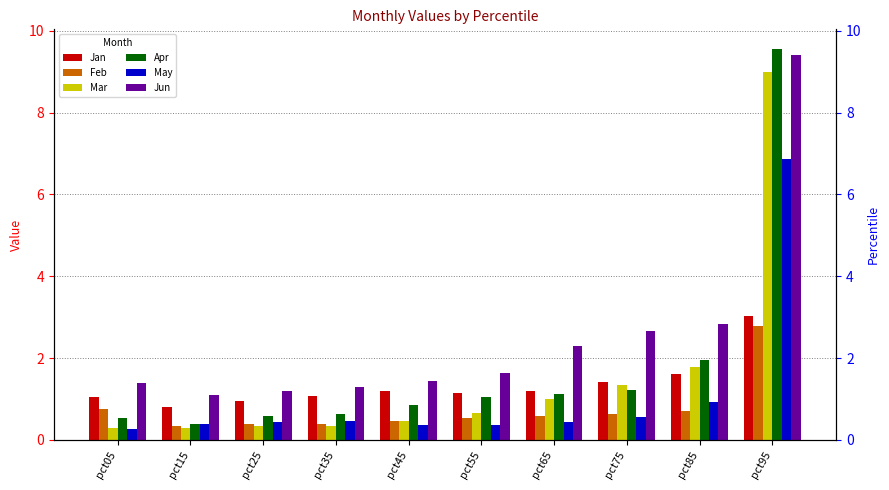

At pct35, list the series in order from smallest to largest.

Mar, Feb, May, Apr, Jan, Jun